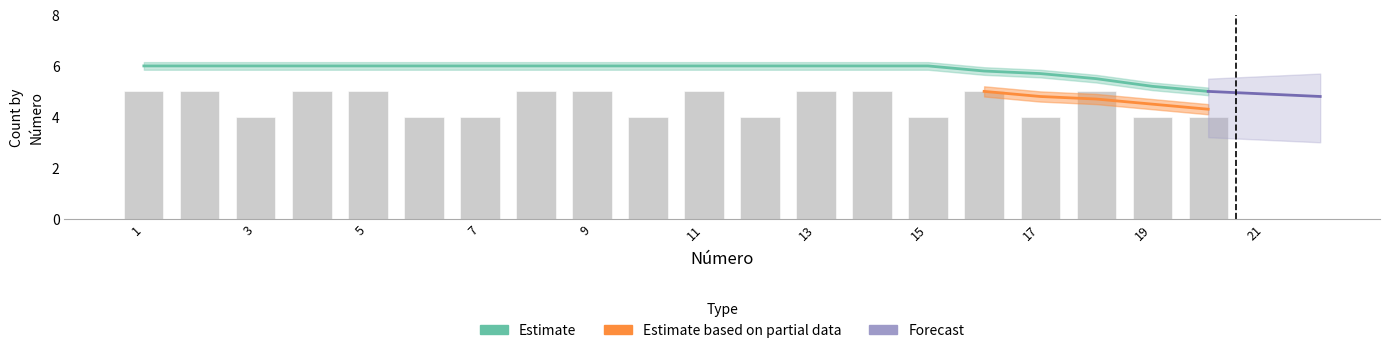

Reading left to right, transcribe all the data shown in this chart.

5	5	4	5	5	4	4	5	5	4	5	4	5	5	4	5	4	5	4	4